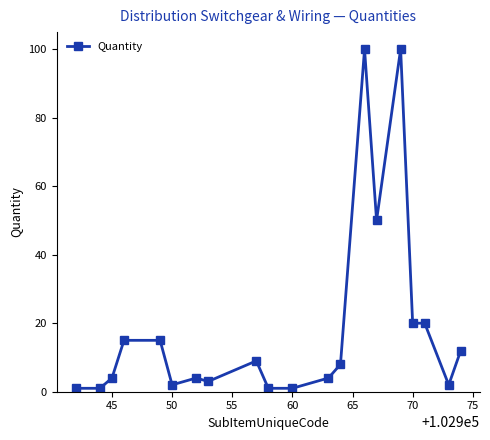

What is the sum of all values?

372